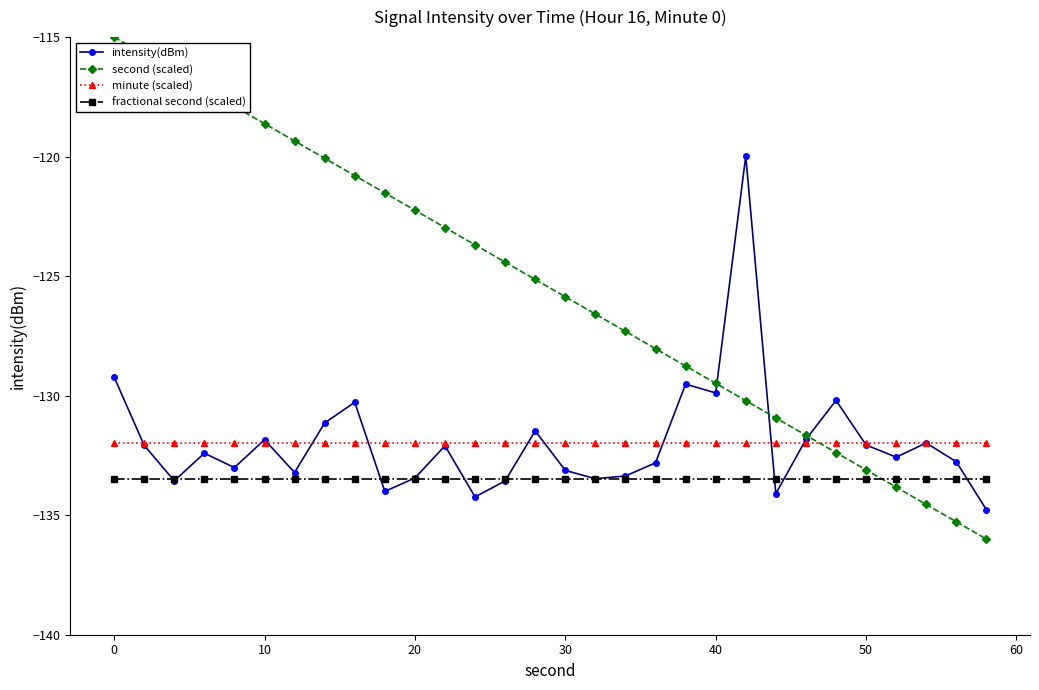

Which series has the largest total across all categories?

second (scaled)